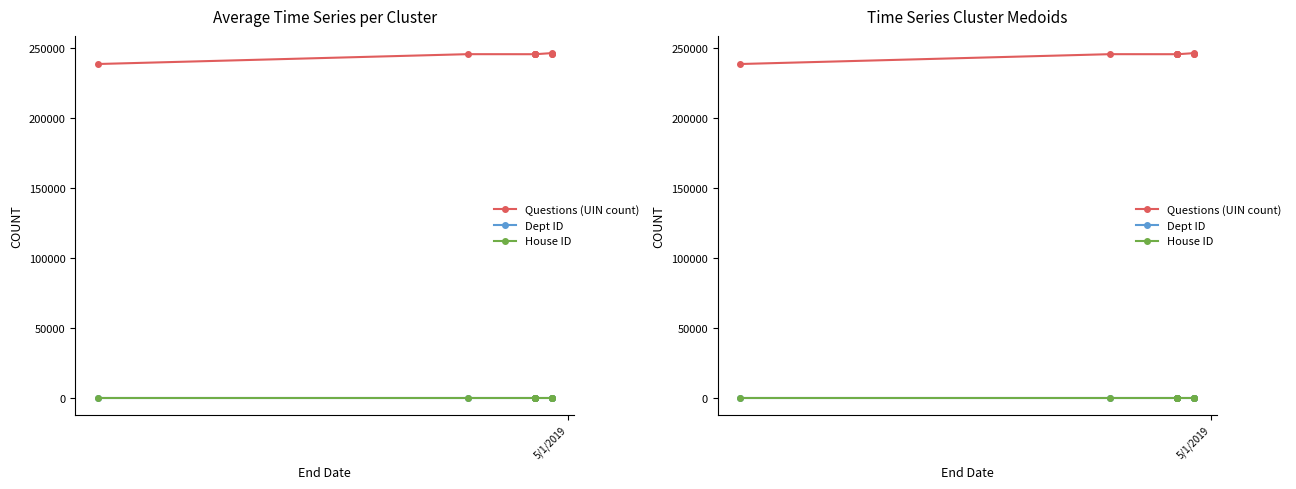

At how many categories does at least one series exceed 25098?

10